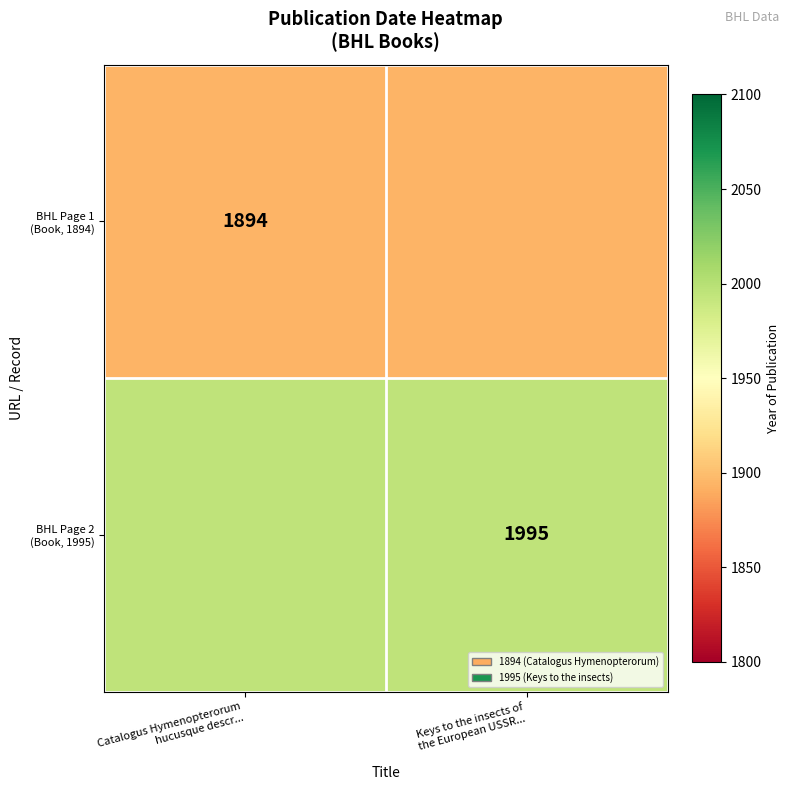

Between Catalogus Hymenopterorum hucusque descr... and Keys to the insects of the European USSR..., which series saw the biggest shift?

BHL Page 1 (Book, 1894)